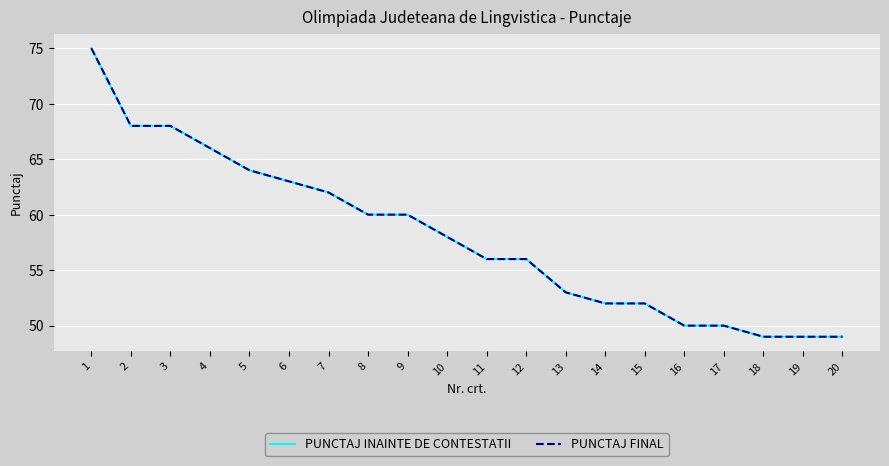

Does the chart display data point markers on the line(s)?

No